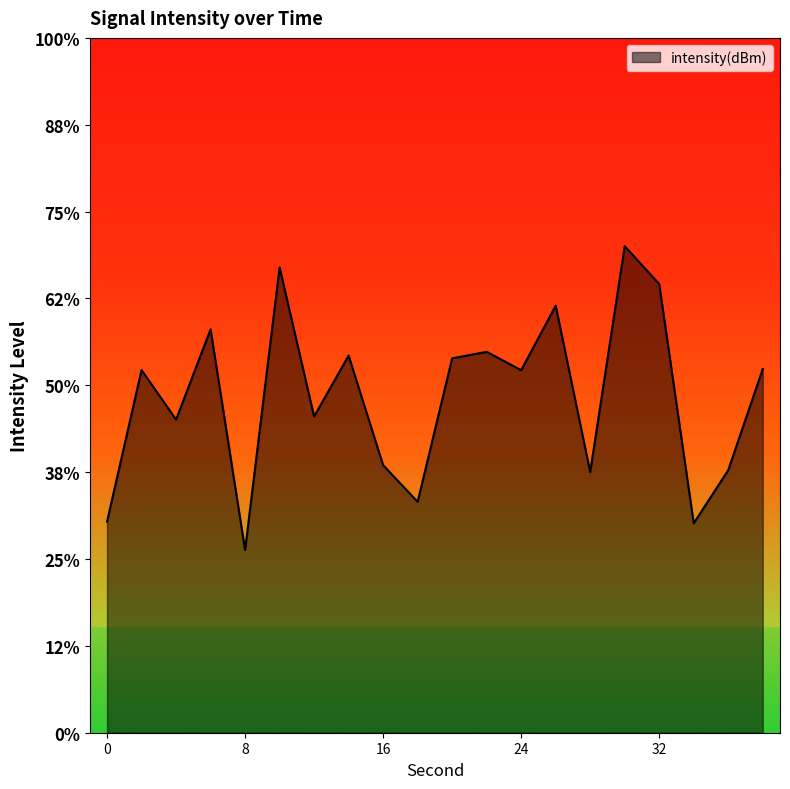

True or false: the data shows -166.5 at 10.

False